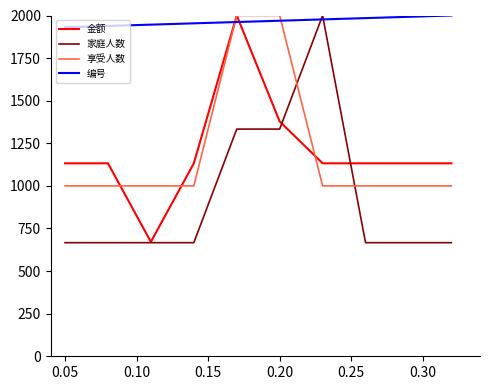

Which series has the largest total across all categories?

编号